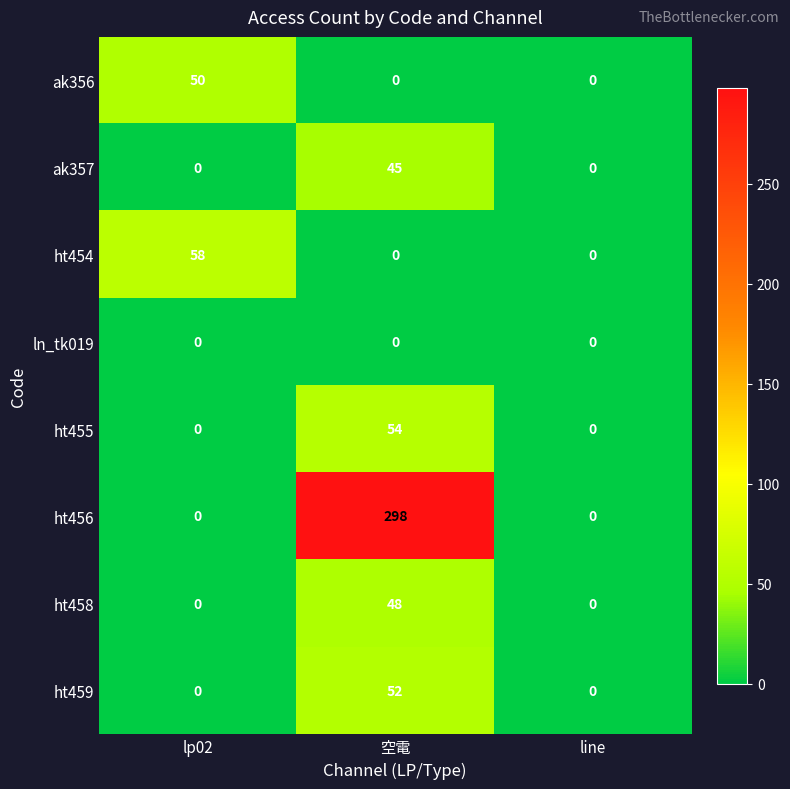

Count the ht458 values in the range 0 to 48.

3